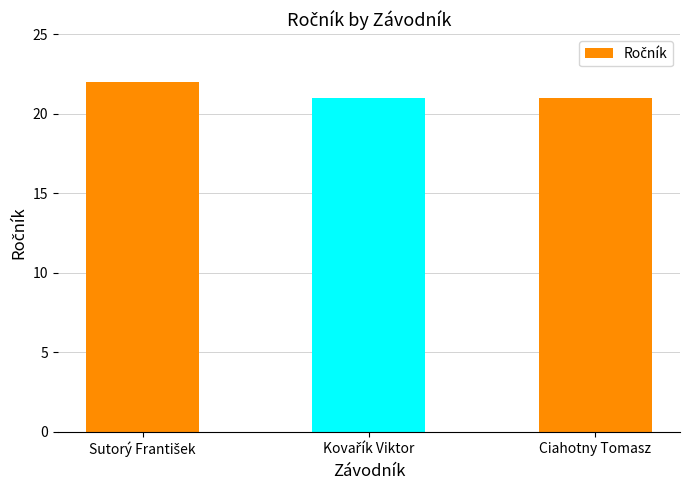

What is the sum of all values?

64